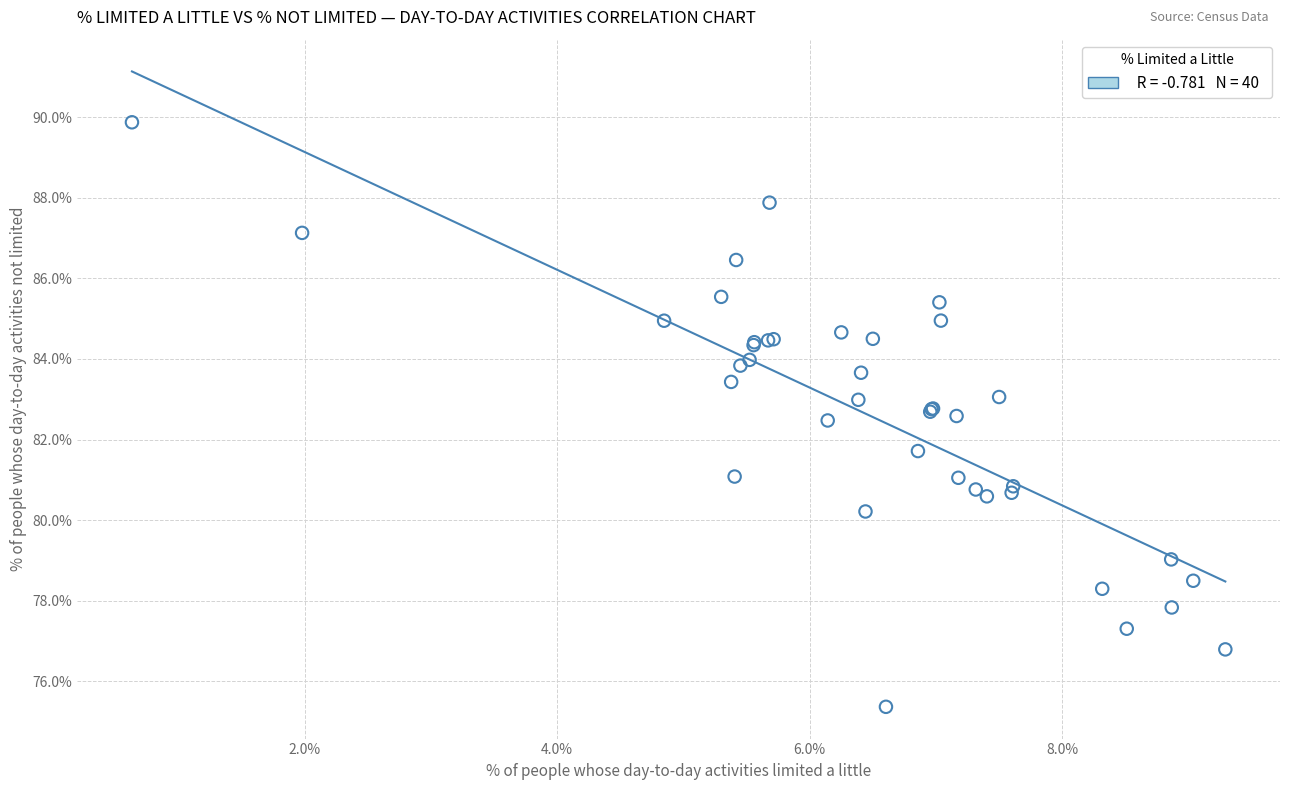

What Y value in the scatter plot is closest to 82?

81.7